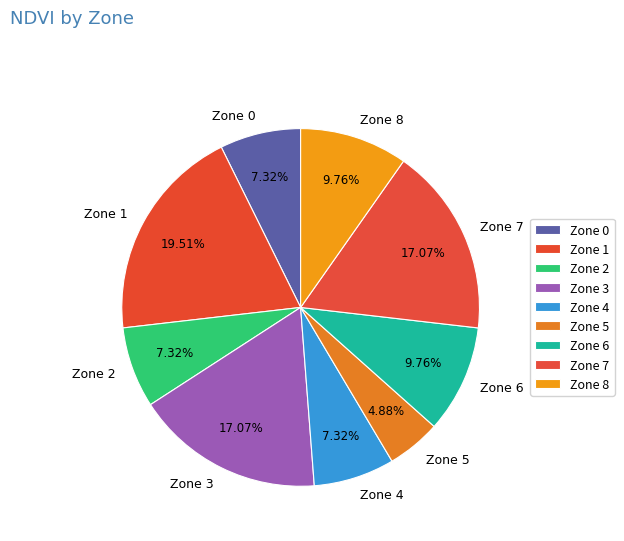

What is the ratio of the value at Zone 8 to the value at Zone 2?

1.3